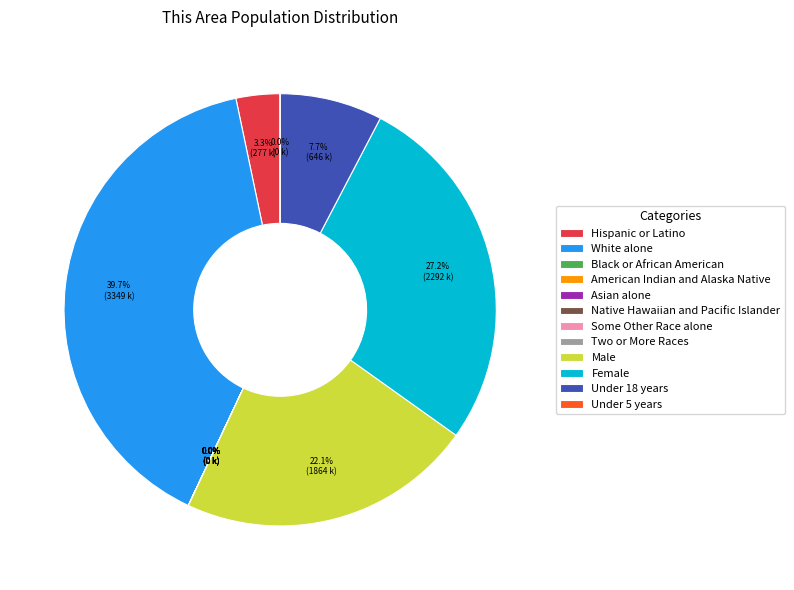

Does White alone represent more than half of the total?

No